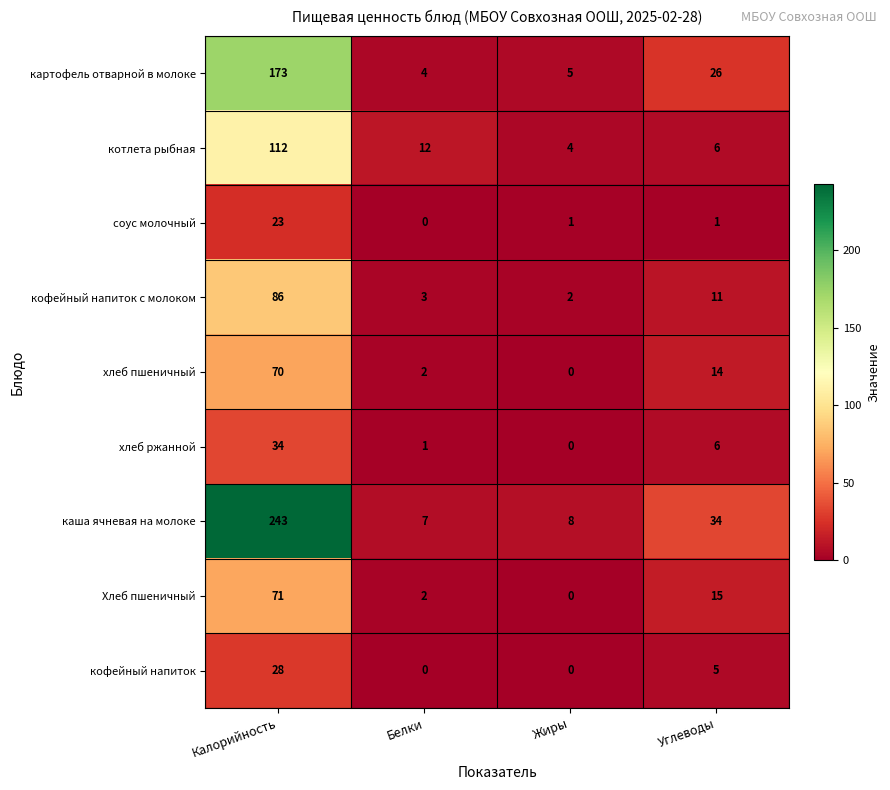

Which series has the largest total across all categories?

каша ячневая на молоке